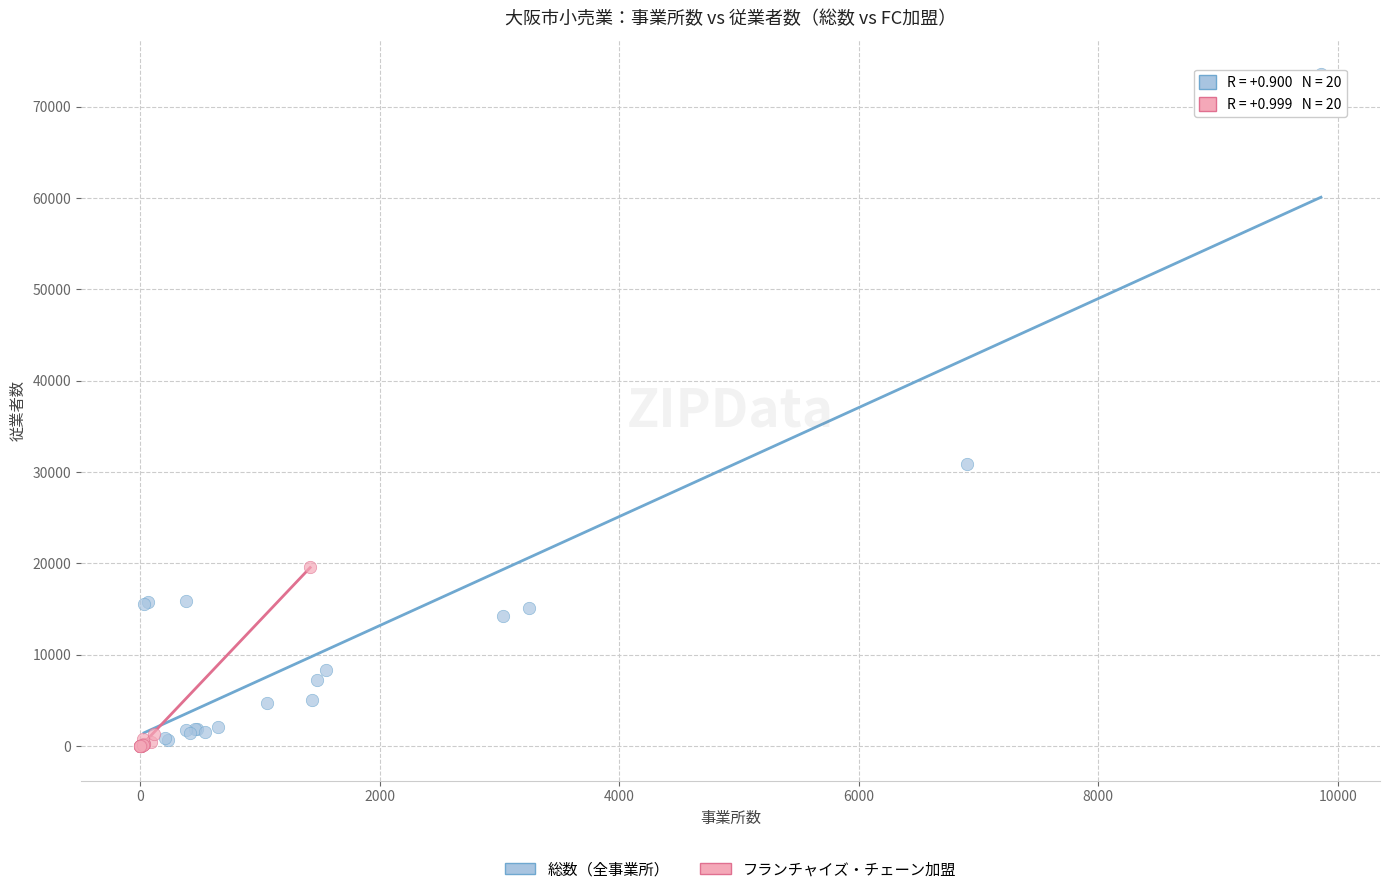

Which series reaches the maximum Y coordinate?

総数（全事業所）